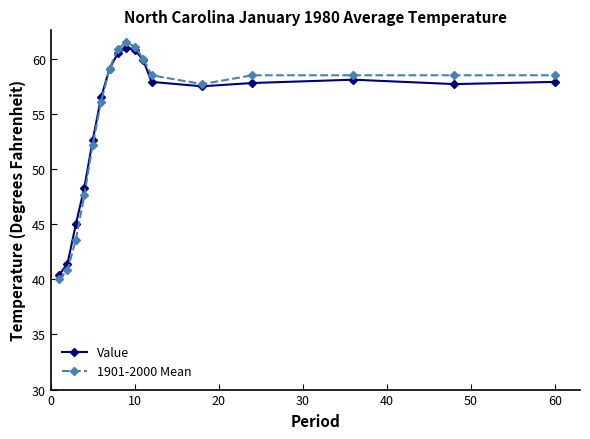

Does the chart have visible grid lines?

No